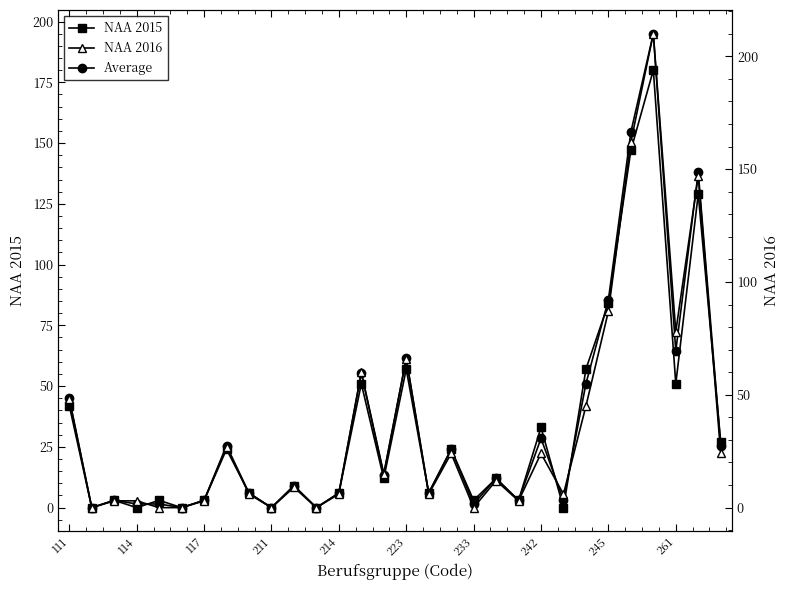

What position from the right is 10?

20